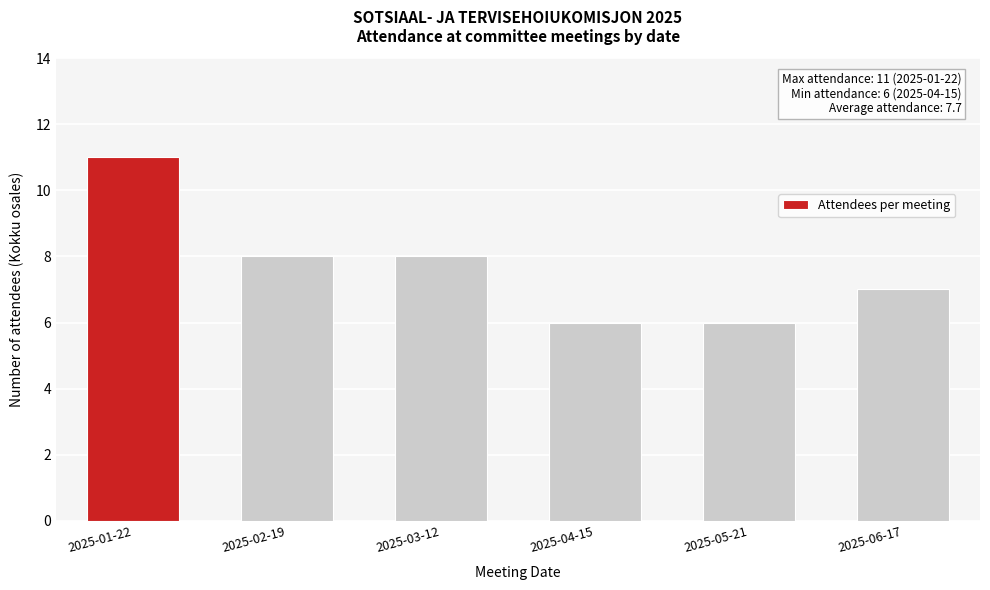

Reading right to left, list all the values displayed in this chart.

7	6	6	8	8	11